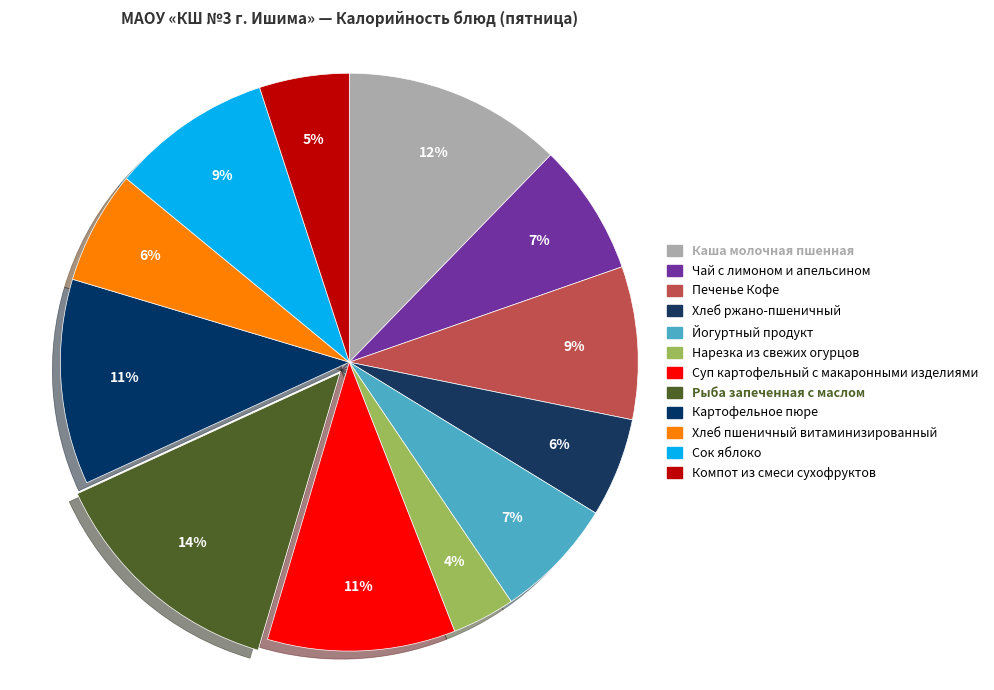

To the nearest percent, what percentage of the pie is Сок яблоко?

9%